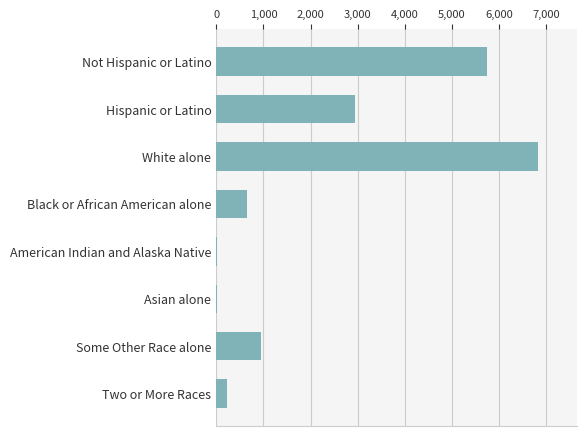

At which label is the value closest to 3421?

Hispanic or Latino